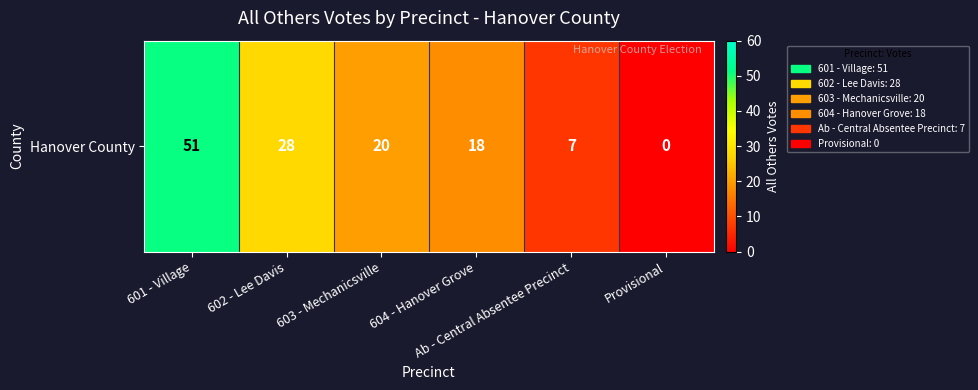

Which has a higher value, 601 - Village or 603 - Mechanicsville?

601 - Village